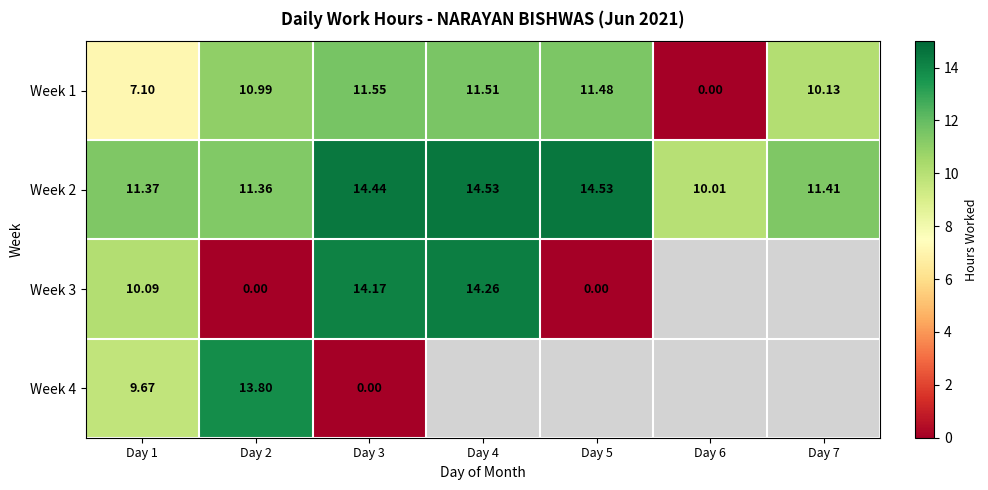

How many series are shown in this chart?

4